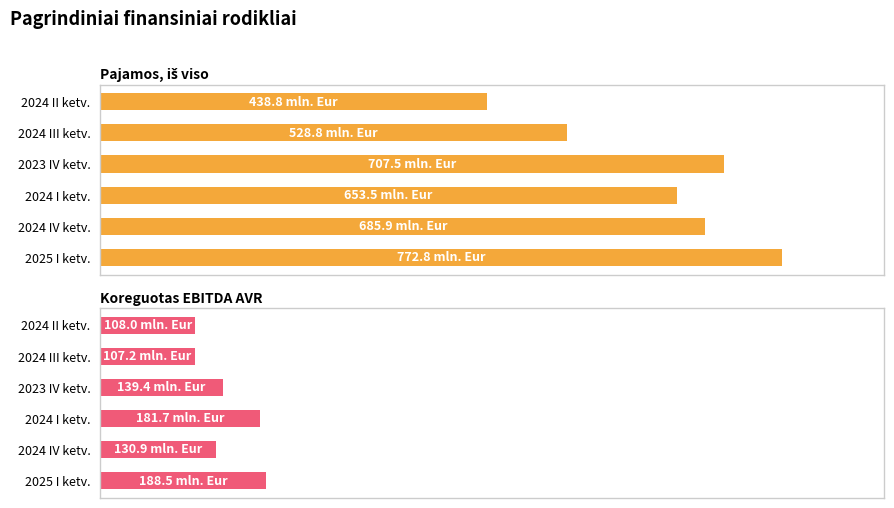

Reading left to right, transcribe all the data shown in this chart.

Pajamos, iš viso: 772.8	685.9	653.5	707.5	528.8	438.8
Koreguotas EBITDA AVR: 188.5	130.9	181.7	139.4	107.2	108.0